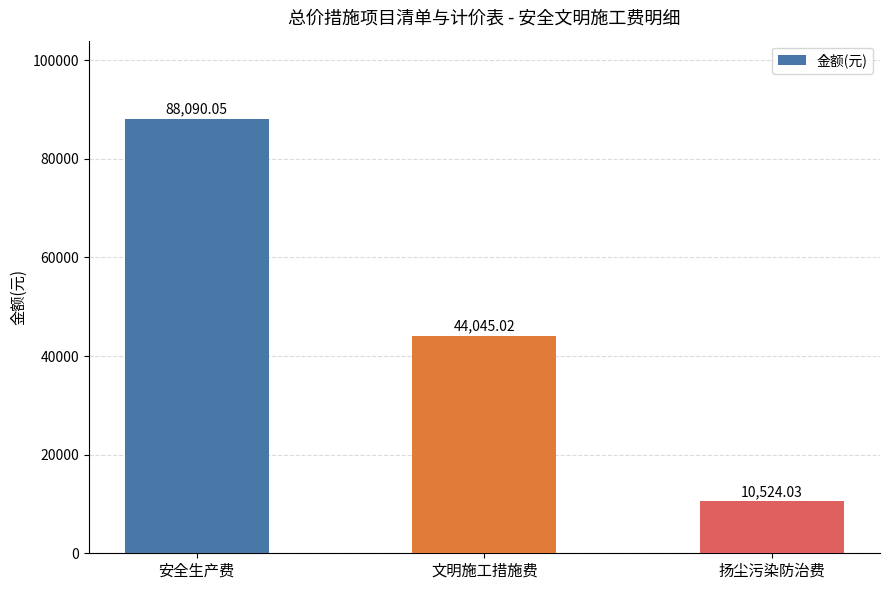

Does the chart contain any negative values?

No